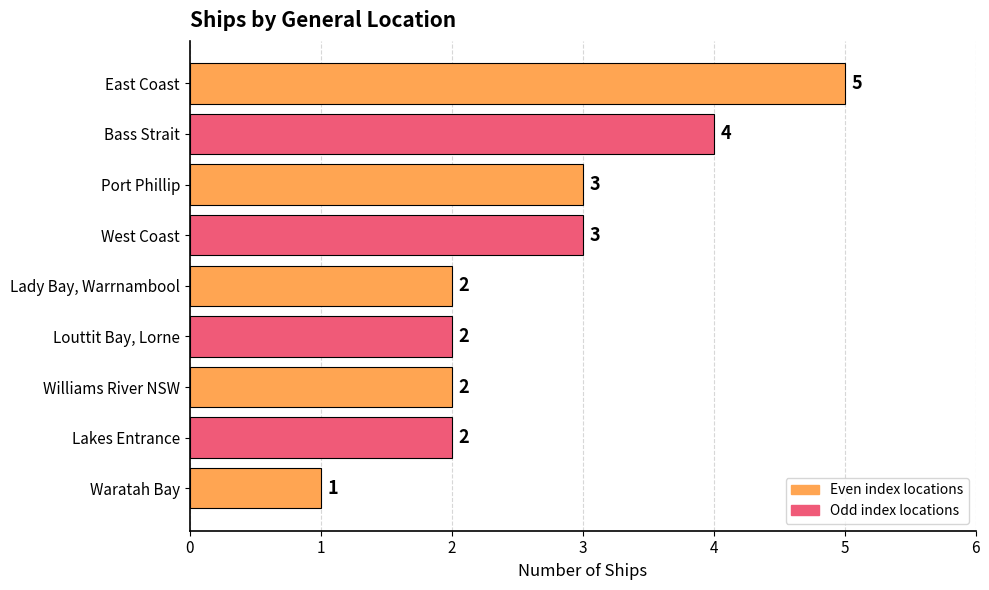

True or false: the data shows 0 at Williams River NSW.

False